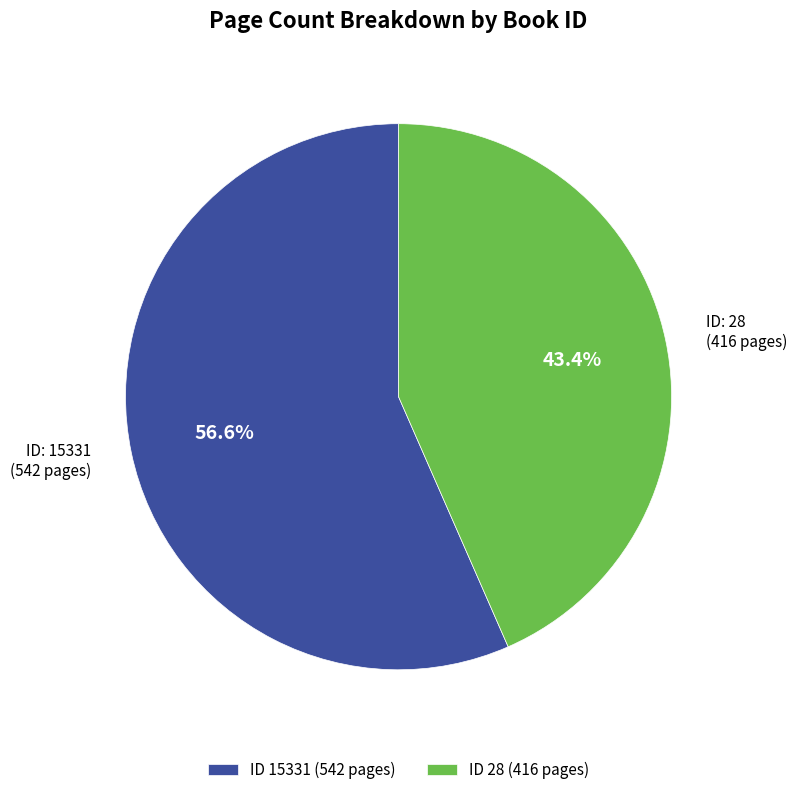

Combined, do ID 15331 (542 pages) and ID 28 (416 pages) account for over 50%?

Yes